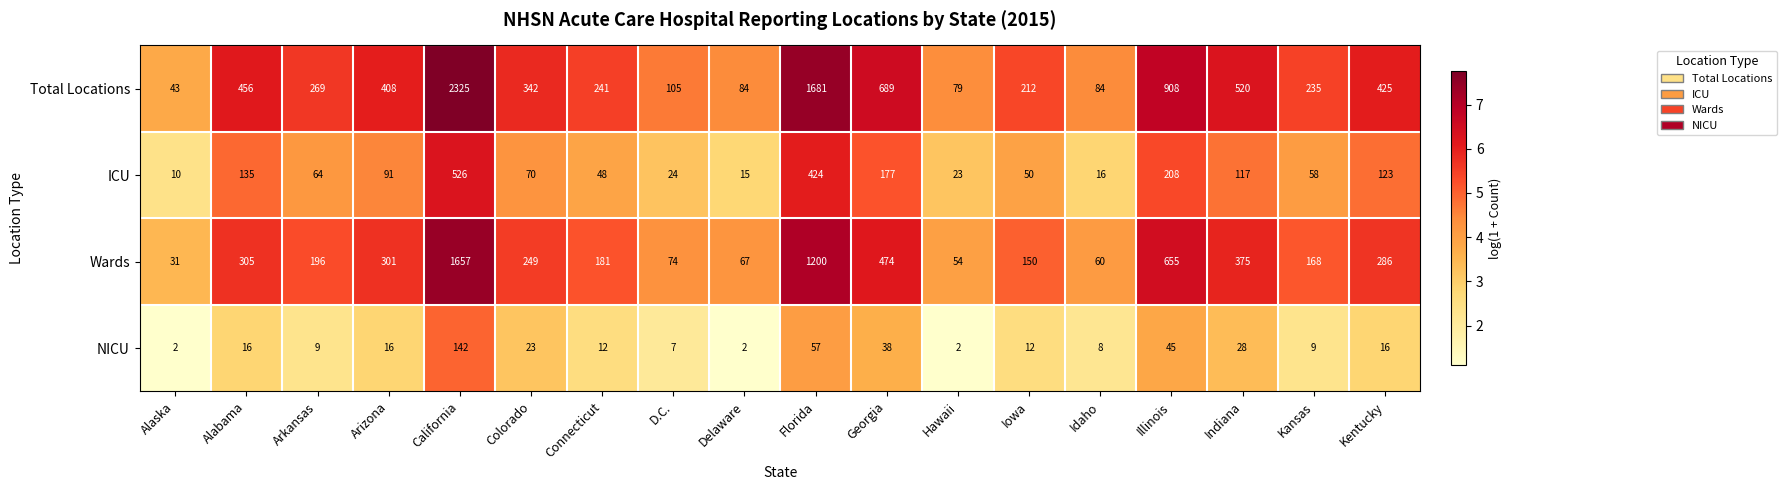

At Idaho, list the series in order from smallest to largest.

NICU, ICU, Wards, Total Locations